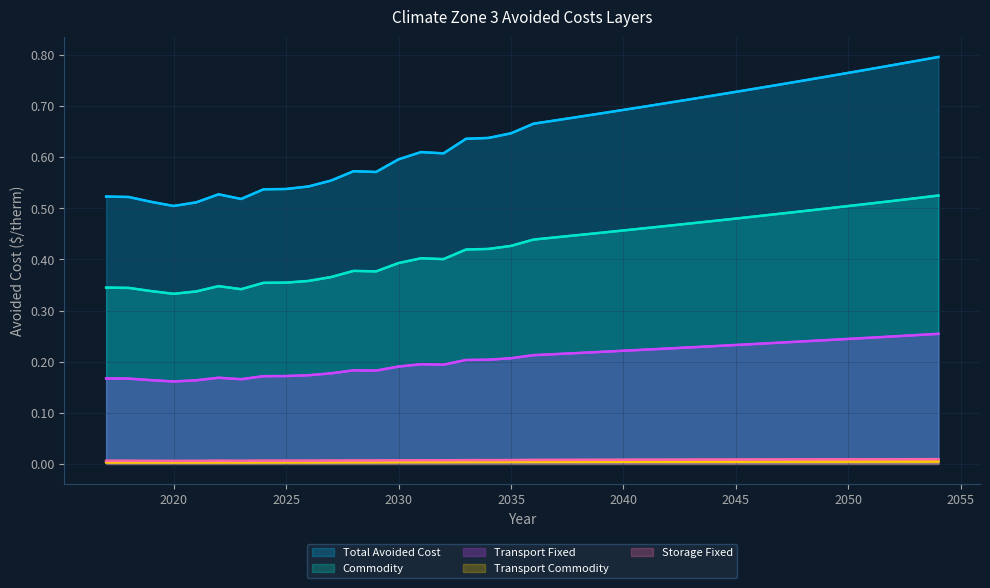

Reading right to left, extract all data points from this chart.

Total Avoided Cost: 0.8	0.8	0.8	0.8	0.8	0.8	0.7	0.7	0.7	0.7	0.7	0.7	0.7	0.7	0.7	0.7	0.7	0.7	0.7	0.6	0.6	0.6	0.6	0.6	0.6	0.6	0.6	0.6	0.5	0.5	0.5	0.5	0.5	0.5	0.5	0.5	0.5	0.5
Commodity: 0.5	0.5	0.5	0.5	0.5	0.5	0.5	0.5	0.5	0.5	0.5	0.5	0.5	0.5	0.5	0.5	0.4	0.4	0.4	0.4	0.4	0.4	0.4	0.4	0.4	0.4	0.4	0.4	0.4	0.4	0.4	0.3	0.3	0.3	0.3	0.3	0.3	0.3
Transport Fixed: 0.3	0.3	0.2	0.2	0.2	0.2	0.2	0.2	0.2	0.2	0.2	0.2	0.2	0.2	0.2	0.2	0.2	0.2	0.2	0.2	0.2	0.2	0.2	0.2	0.2	0.2	0.2	0.2	0.2	0.2	0.2	0.2	0.2	0.2	0.2	0.2	0.2	0.2
Transport Commodity: 0.0	0.0	0.0	0.0	0.0	0.0	0.0	0.0	0.0	0.0	0.0	0.0	0.0	0.0	0.0	0.0	0.0	0.0	0.0	0.0	0.0	0.0	0.0	0.0	0.0	0.0	0.0	0.0	0.0	0.0	0.0	0.0	0.0	0.0	0.0	0.0	0.0	0.0
Storage Fixed: 0.0	0.0	0.0	0.0	0.0	0.0	0.0	0.0	0.0	0.0	0.0	0.0	0.0	0.0	0.0	0.0	0.0	0.0	0.0	0.0	0.0	0.0	0.0	0.0	0.0	0.0	0.0	0.0	0.0	0.0	0.0	0.0	0.0	0.0	0.0	0.0	0.0	0.0